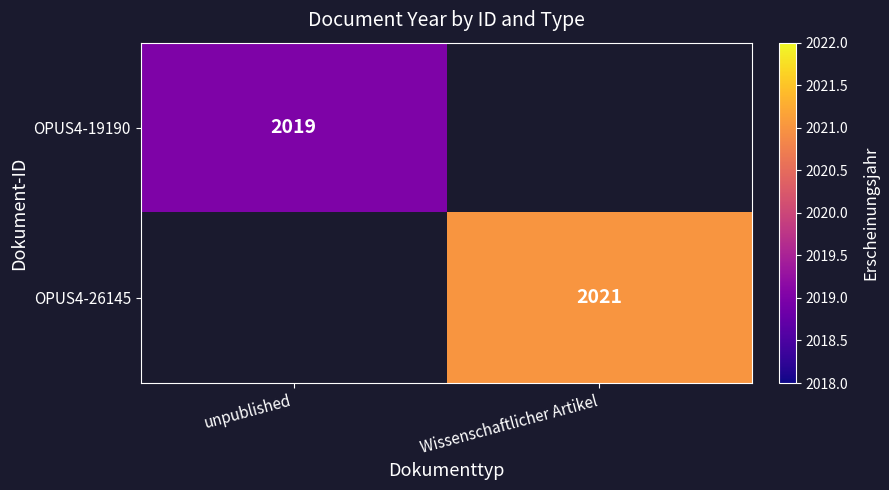

At which category is the sum across all series the highest?

Wissenschaftlicher Artikel